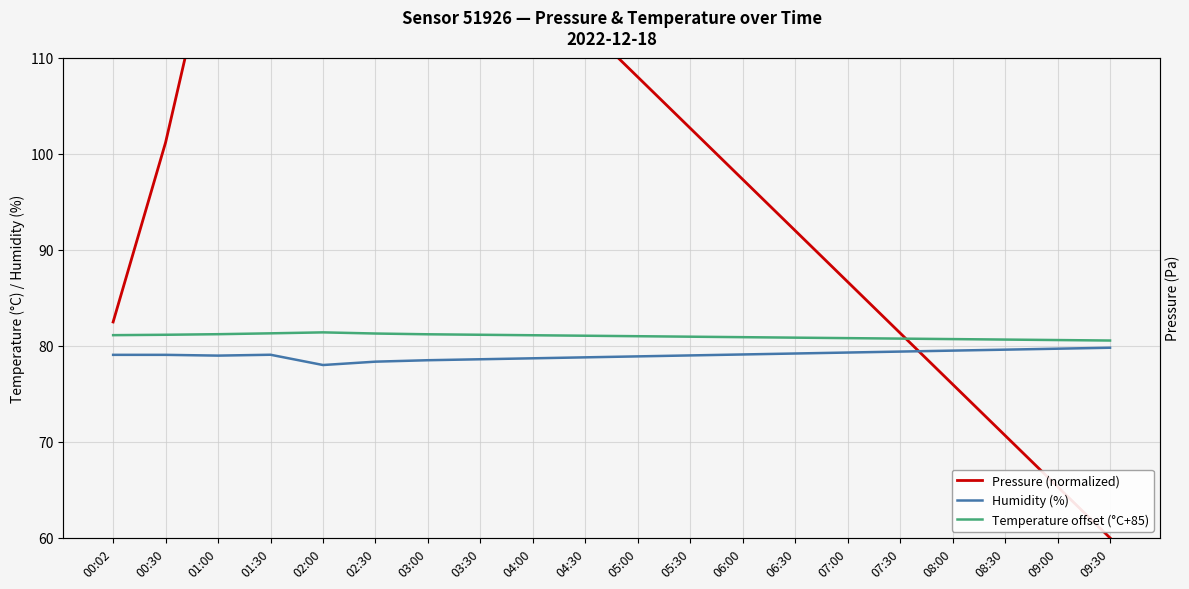

How many values in the Pressure (normalized) series exceed 102?

10